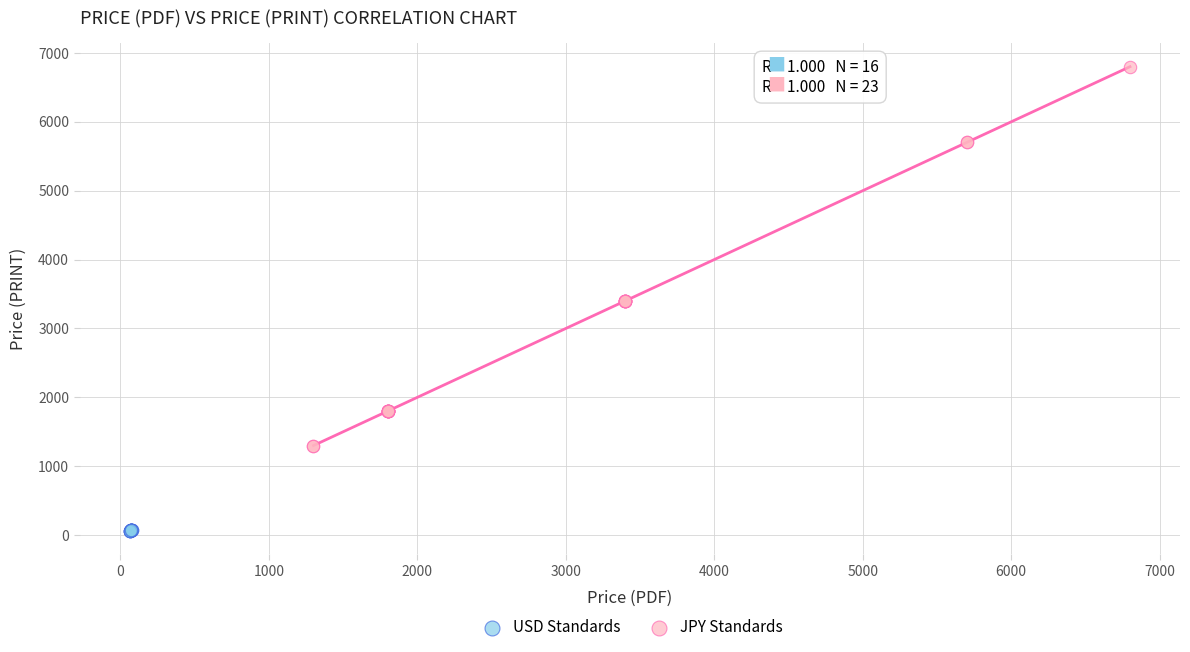

Which series contains the lowest Y value?

USD Standards